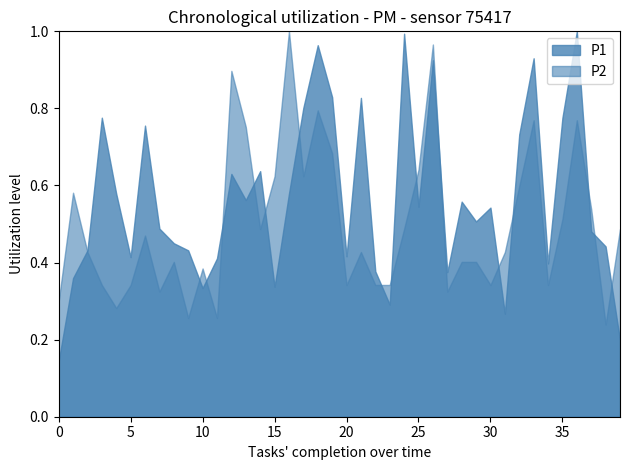

Which series has the largest range (max minus min)?

P1